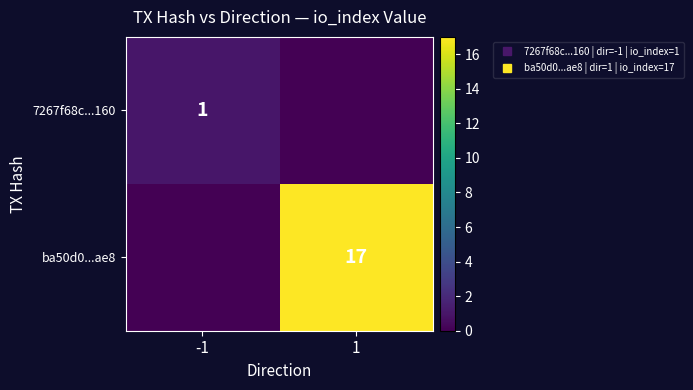

Which series has the largest range (max minus min)?

ba50d0...ae8